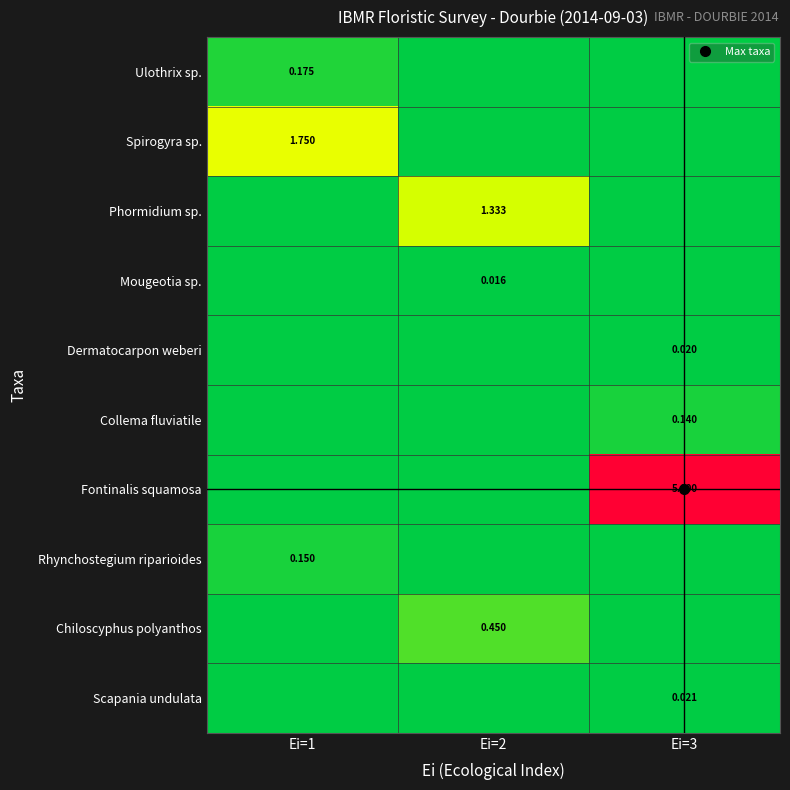

How many data points in Chiloscyphus polyanthos are above 0?

1